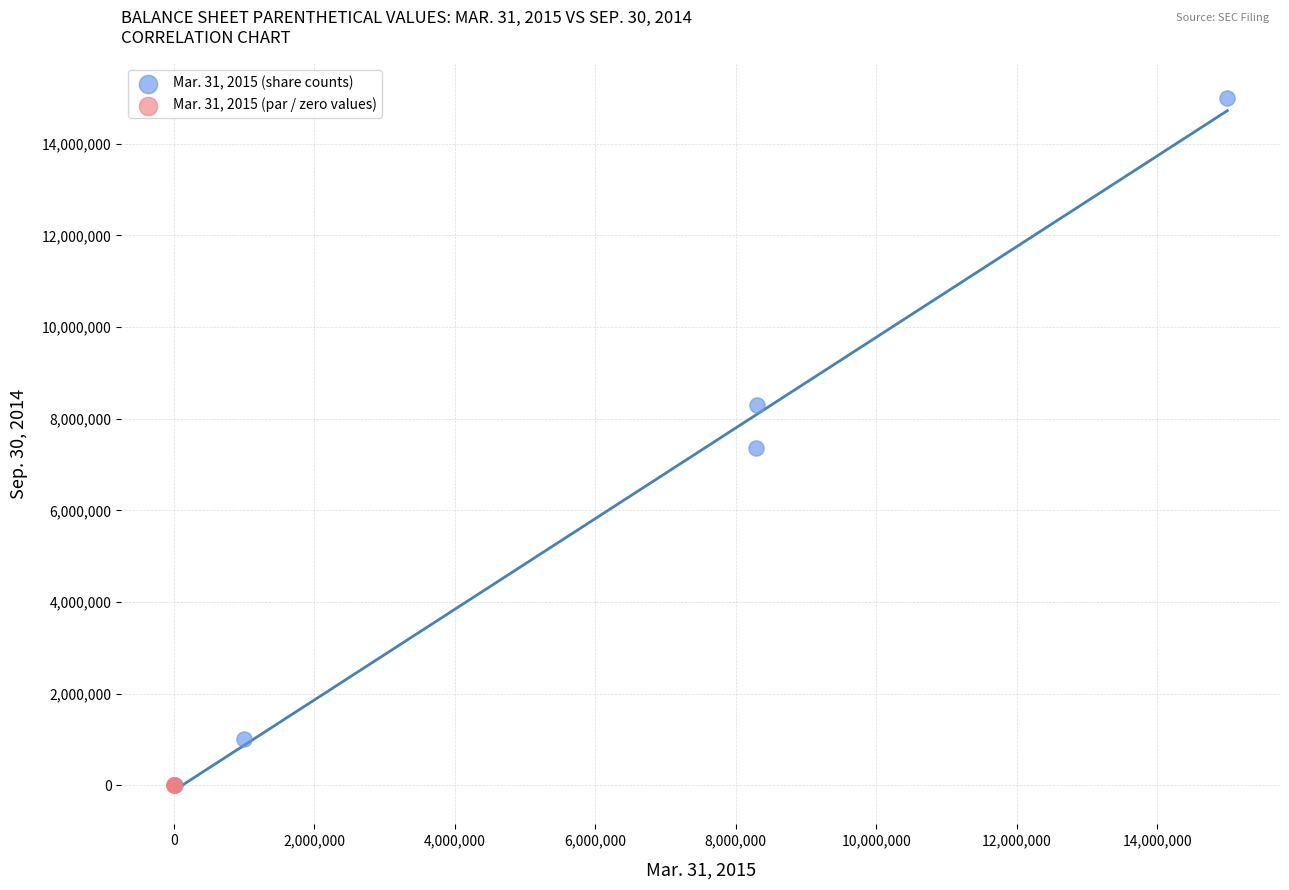

Which series has the largest Y range (max minus min)?

Mar. 31, 2015 (share counts)